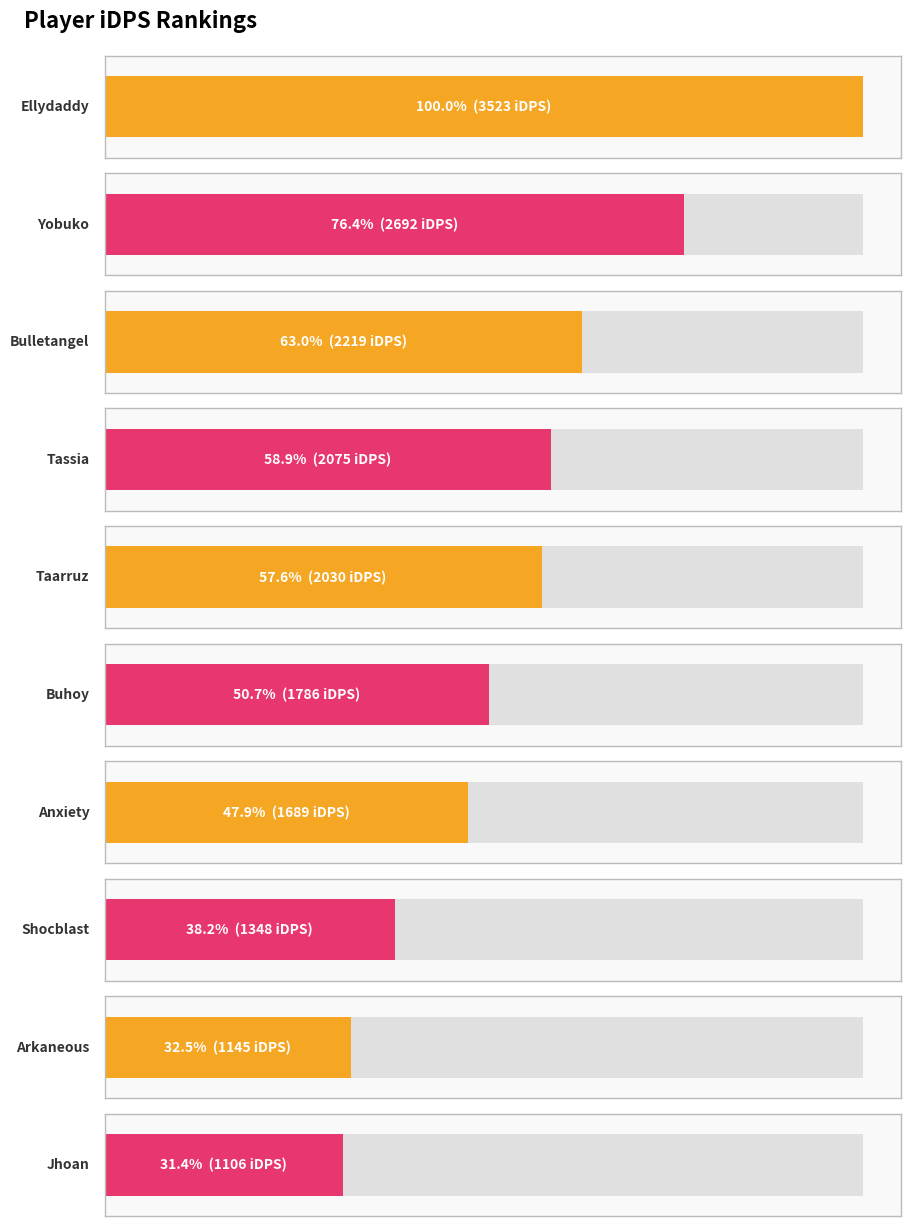

At which category does the chart reach its peak across all series?

Ellydaddy